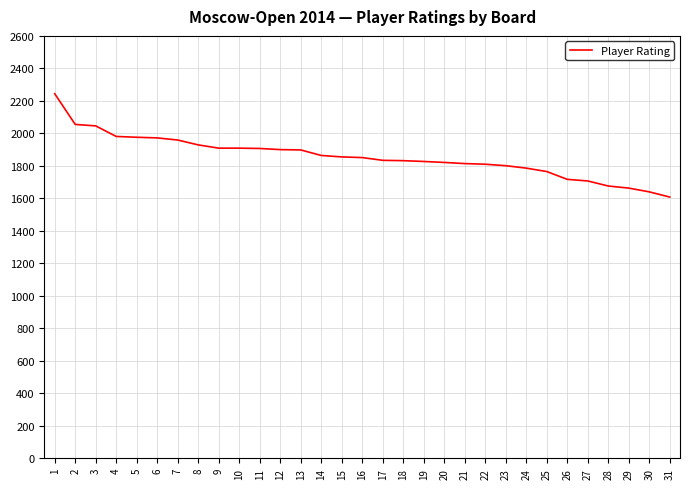

Which category has the lowest value across all series?

31